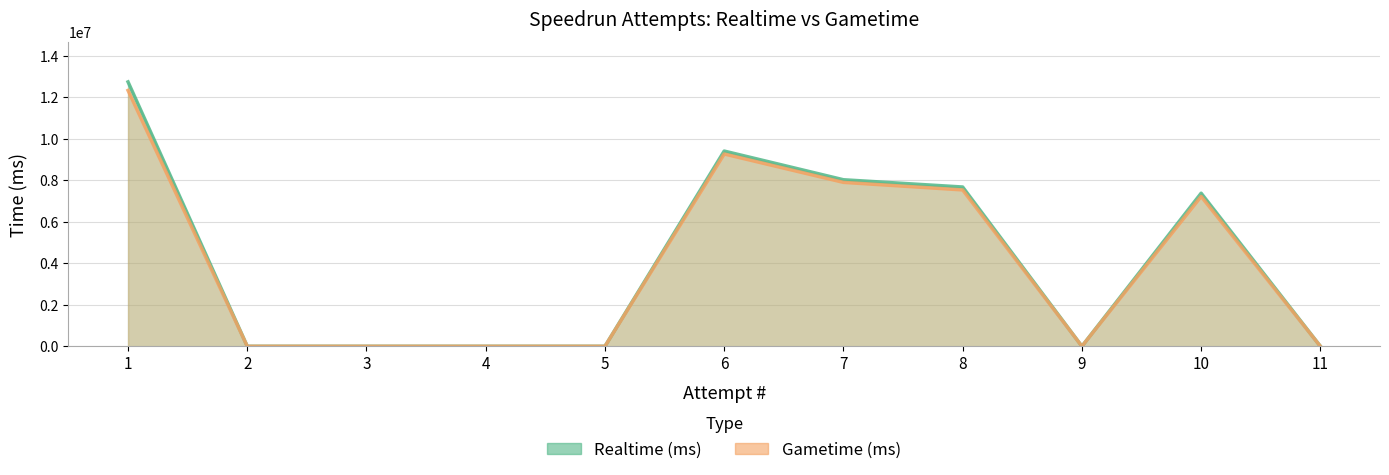

At which category does Gametime (ms) reach its first local peak?

6